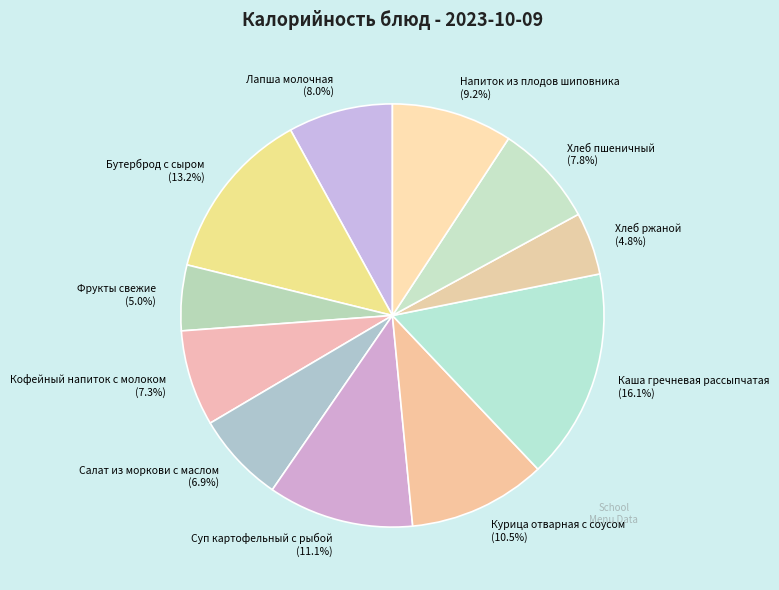

What percentage is NOT represented by Напиток из плодов шиповника?

90.8%